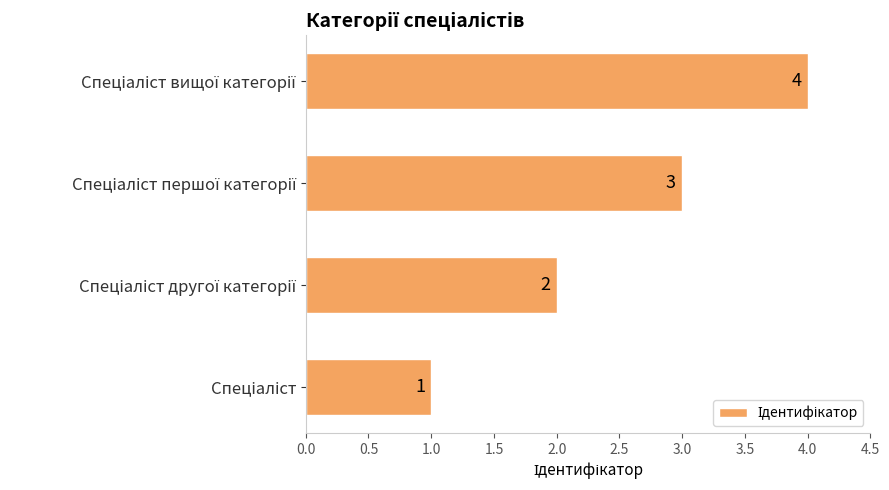

How many values are between 2 and 4?

3